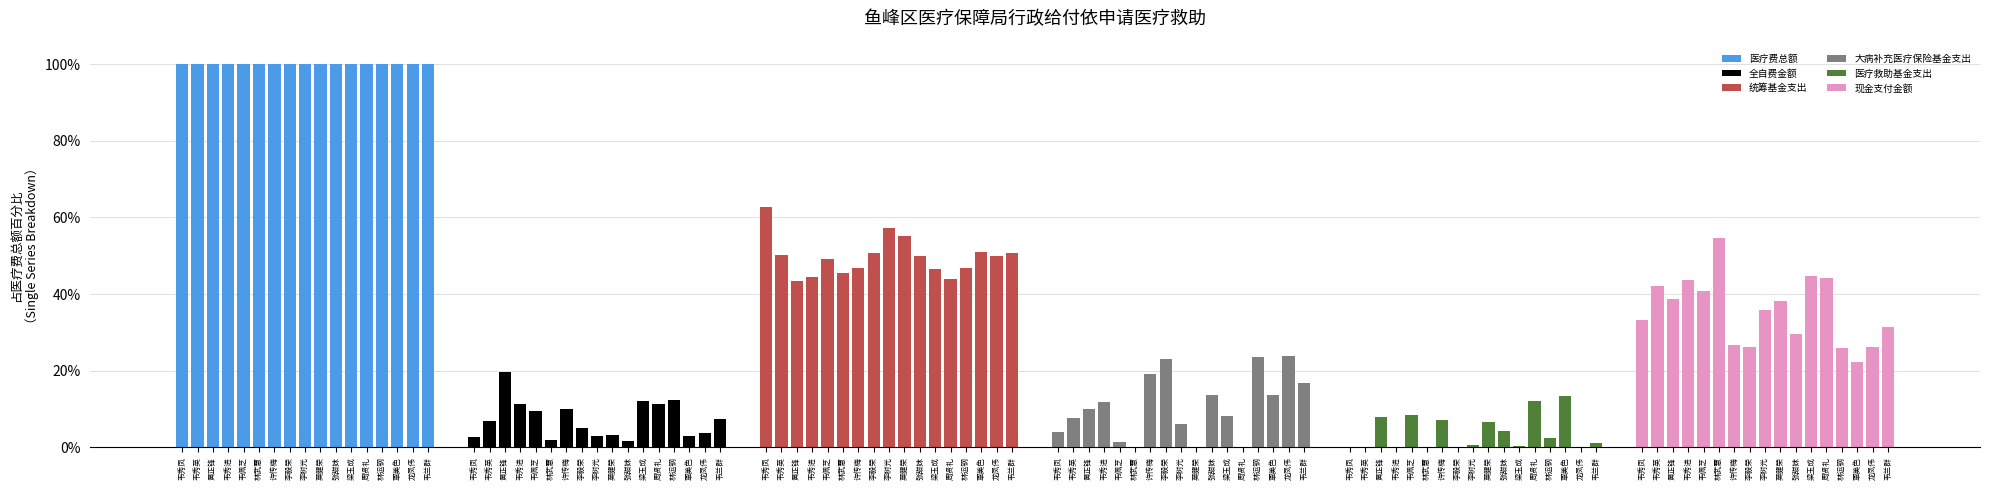

What is the value of the 医疗费总额 bar at the 8th from the left?

100.0